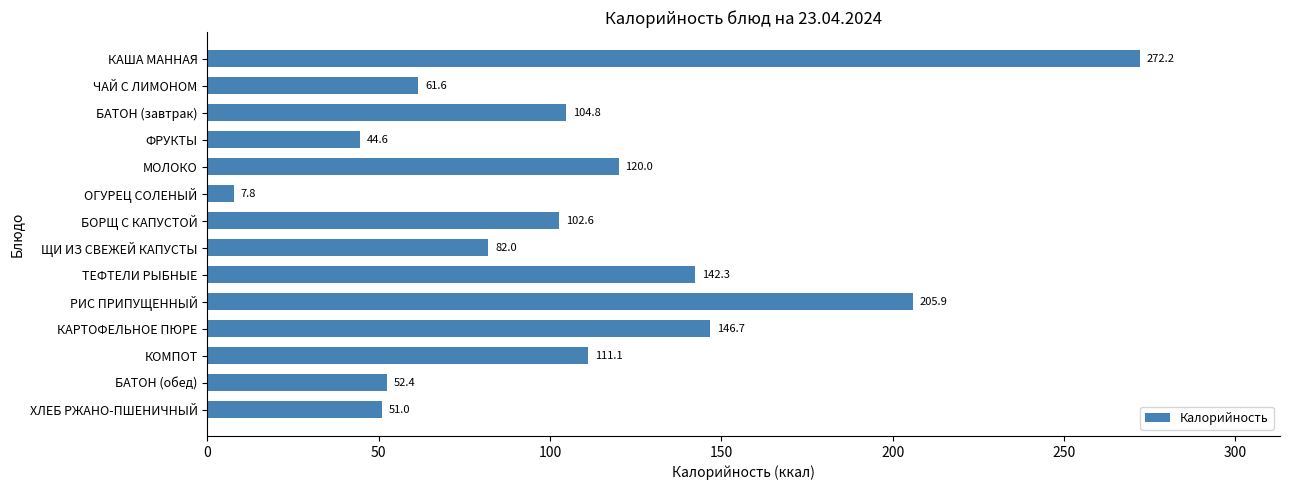

What is the label of the 4th bar from the top?

ФРУКТЫ